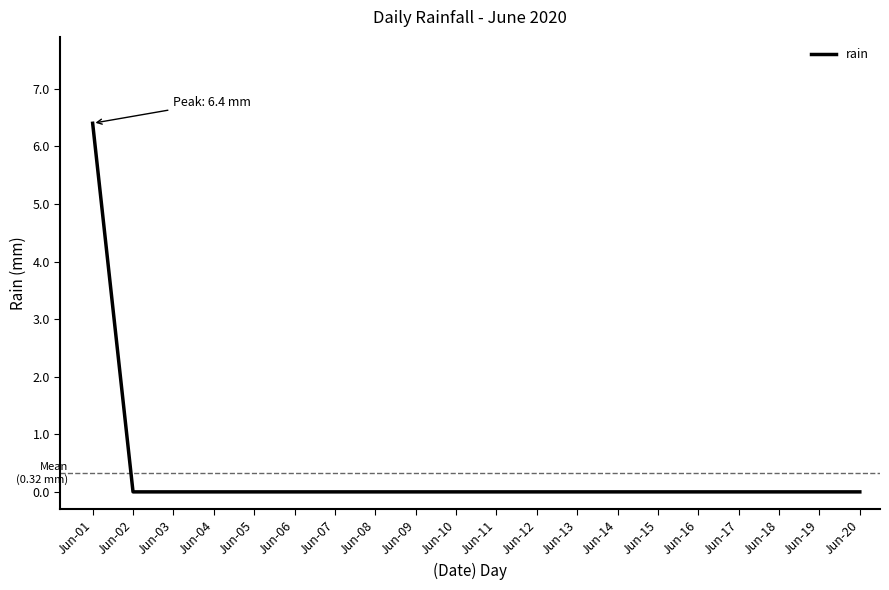

What is the greatest value displayed?

6.4